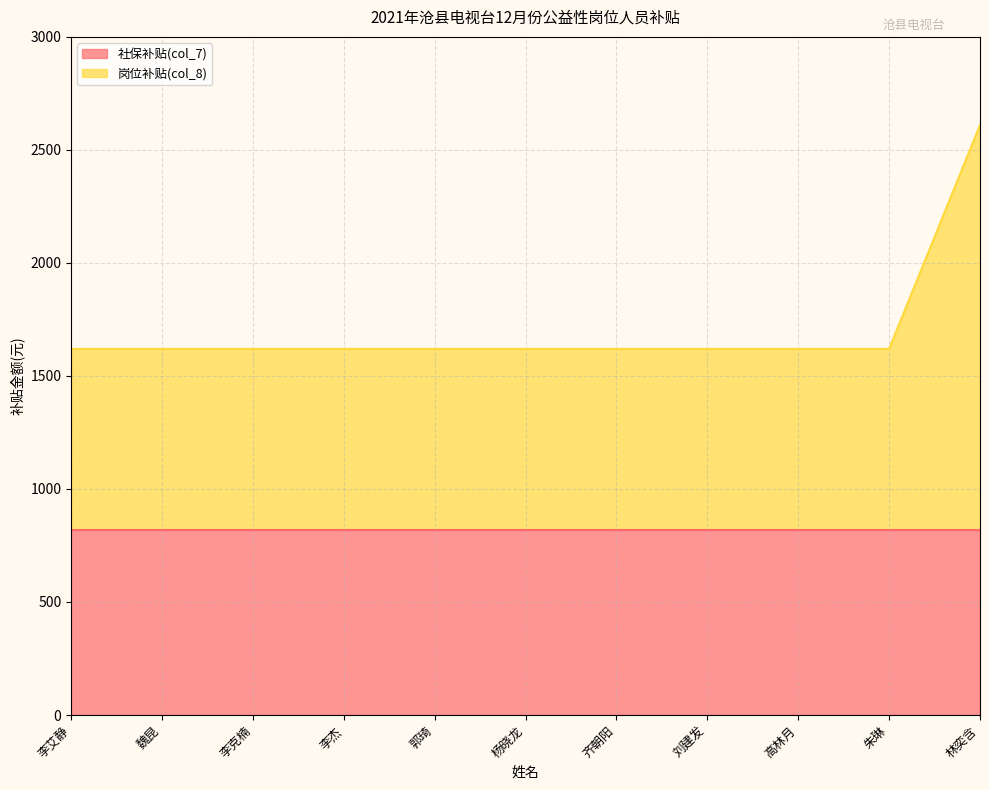

What is the sum of all values?

18805.9